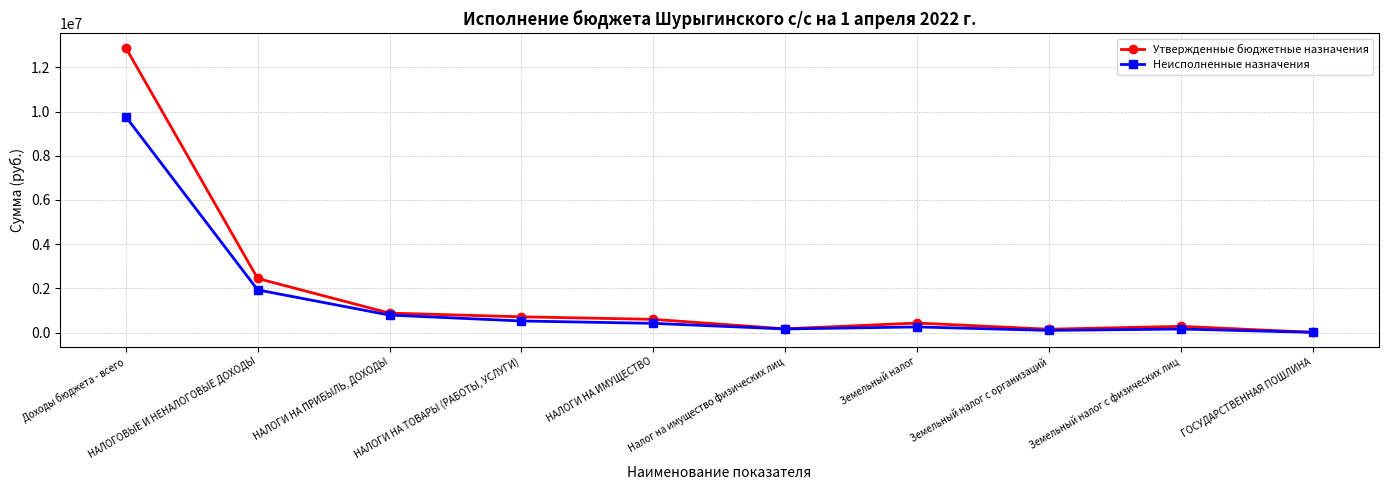

The Утвержденные бюджетные назначения series shows 3452551.4 at НАЛОГОВЫЕ И НЕНАЛОГОВЫЕ ДОХОДЫ. True or false?

False